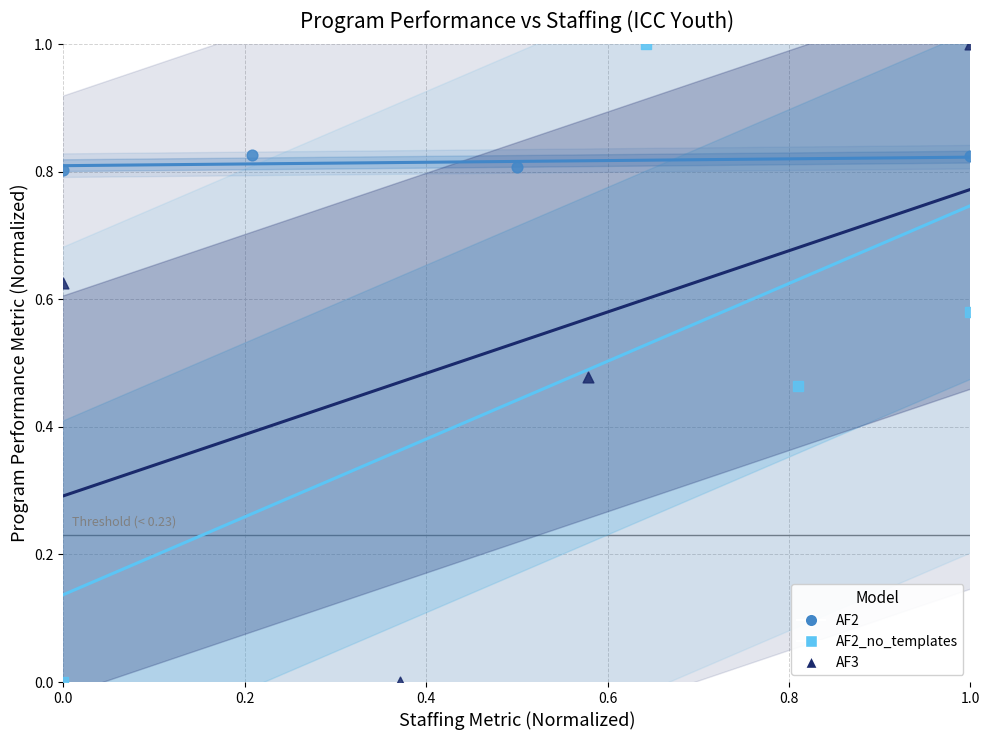

What are all the series names shown in the legend?

AF2, AF2_no_templates, AF3